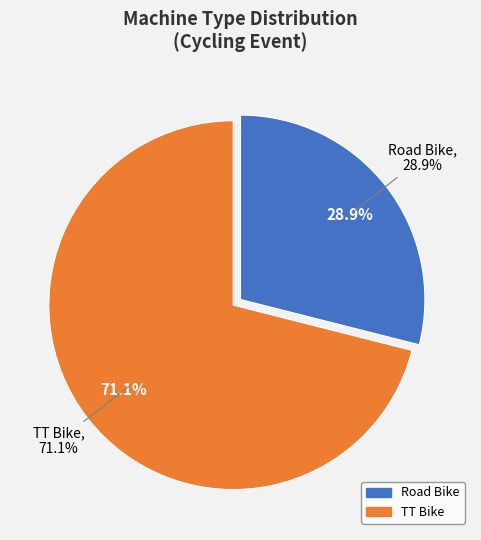

Count the number of slices in the pie.

2